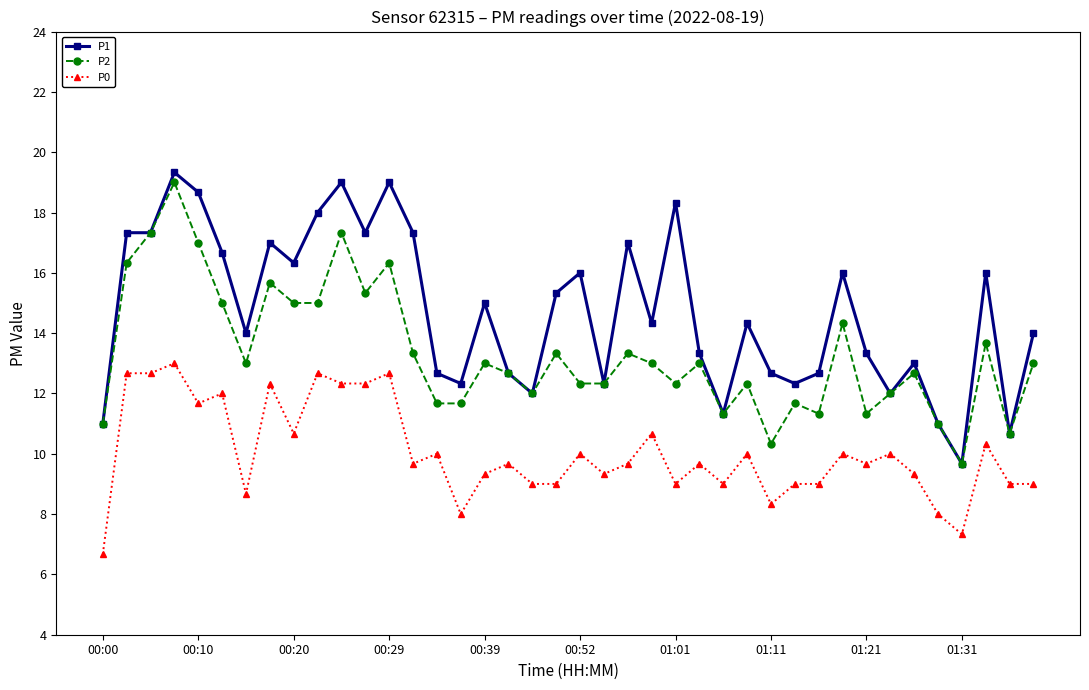

What is the value of the P2 point at the 3rd from the left?

17.3